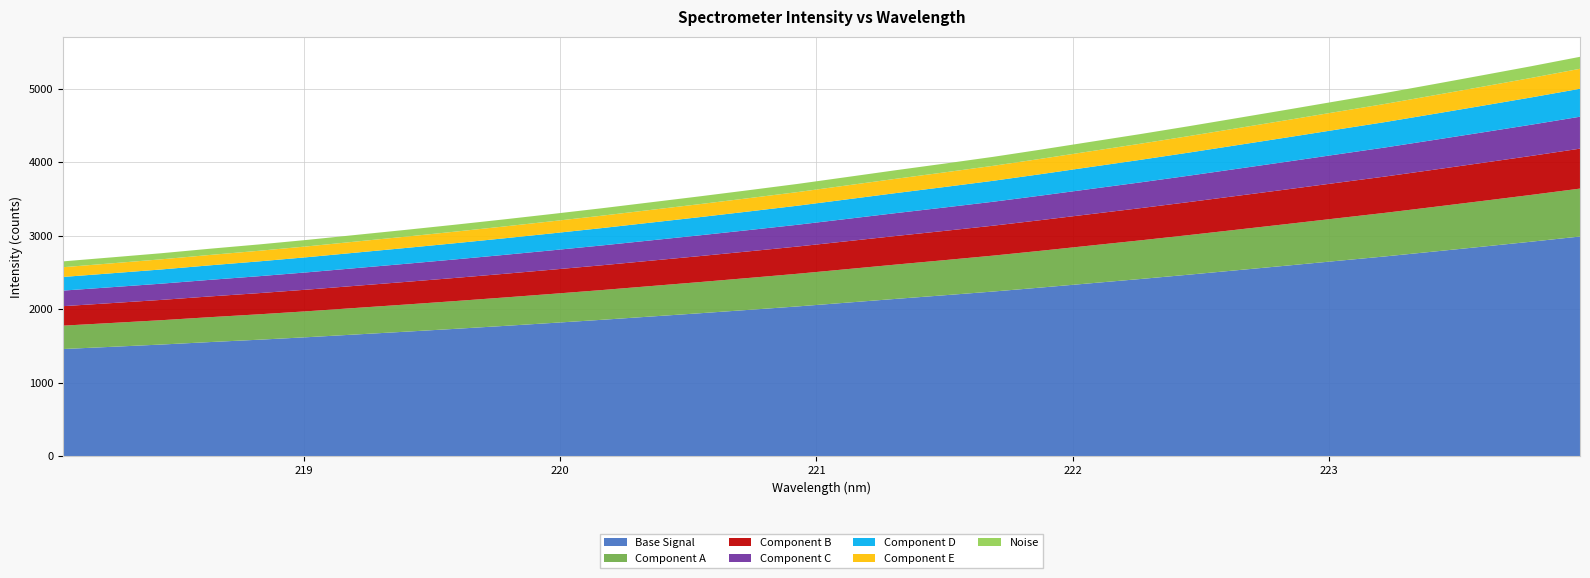

Reading left to right, what are all the values shown in this chart?

218.0596=2650.4	218.2508=2705.2	218.442=2760.8	218.6332=2822.5	218.8244=2880.8	219.0156=2943.9	219.2067=3011.8	219.3979=3079.3	219.589=3149.1	219.7801=3221.4	219.9712=3296.3	220.1623=3373.0	220.3533=3454.1	220.5444=3535.0	220.7354=3618.8	220.9264=3704.2	221.1174=3796.9	221.3083=3890.0	221.4993=3980.4	221.6902=4072.8	221.8812=4173.8	222.0721=4278.0	222.263=4381.7	222.4538=4489.8	222.6447=4601.4	222.8355=4713.3	223.0264=4827.0	223.2172=4939.8	223.408=5060.2	223.5987=5182.1	223.7895=5305.3	223.9802=5433.6